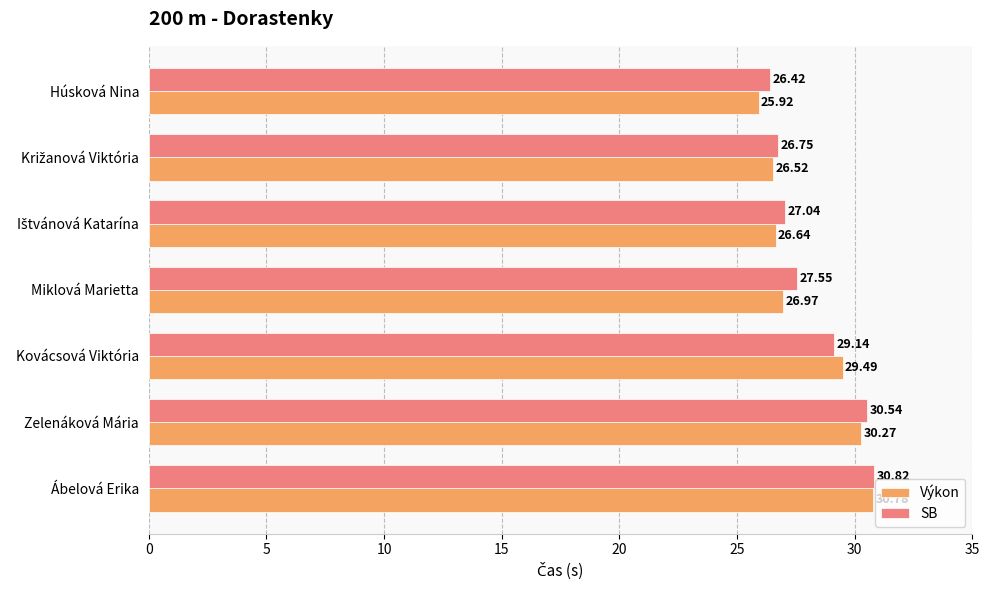

Where is Výkon nearest to the value 28?

Miklová Marietta